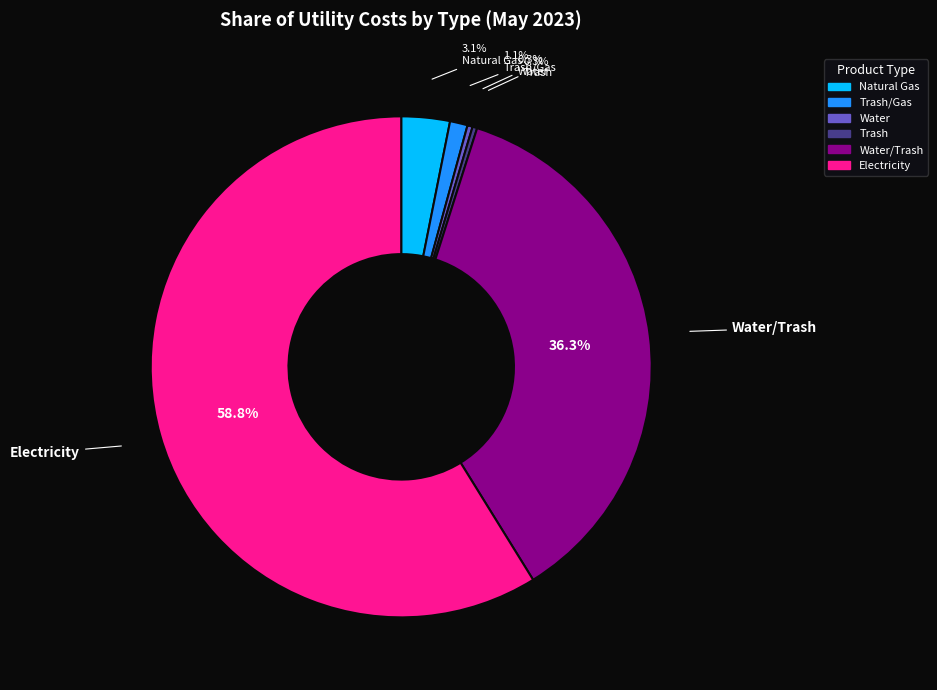

Is there a majority slice in this chart?

Yes